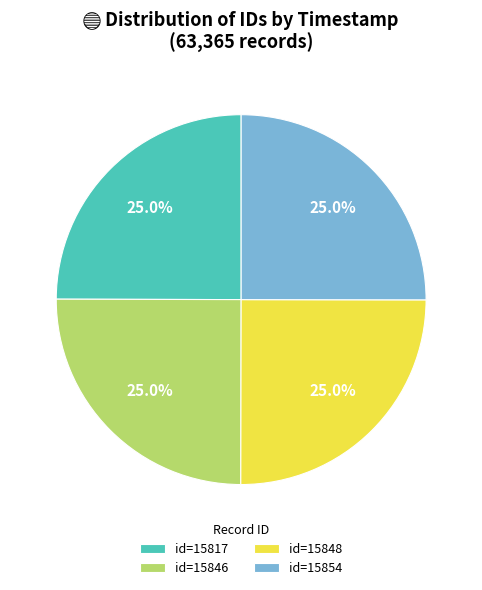

How many slices are in this pie chart?

4